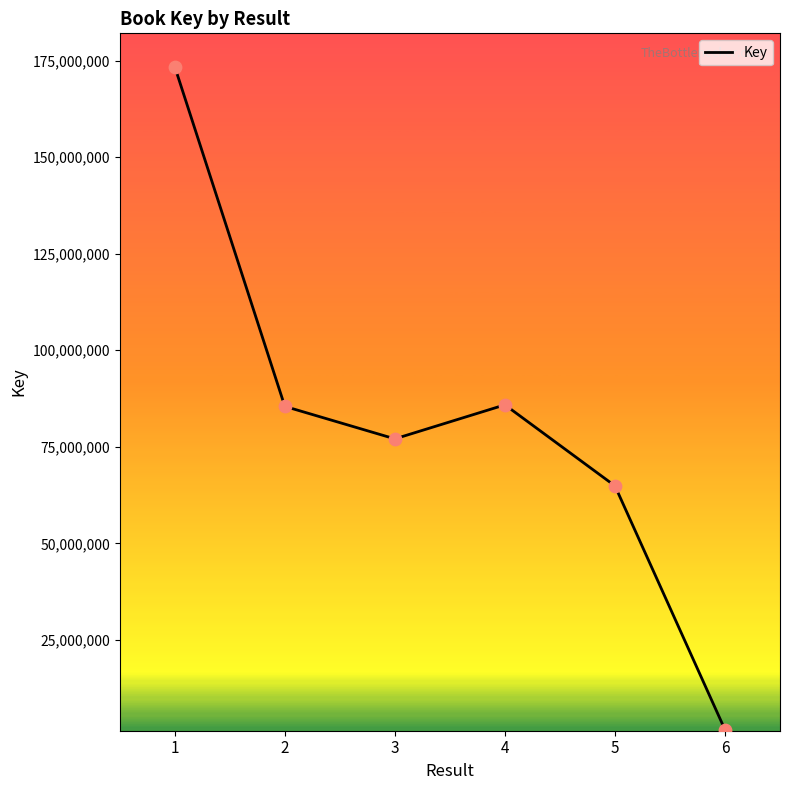

Between 2 and 3, which is larger?

2